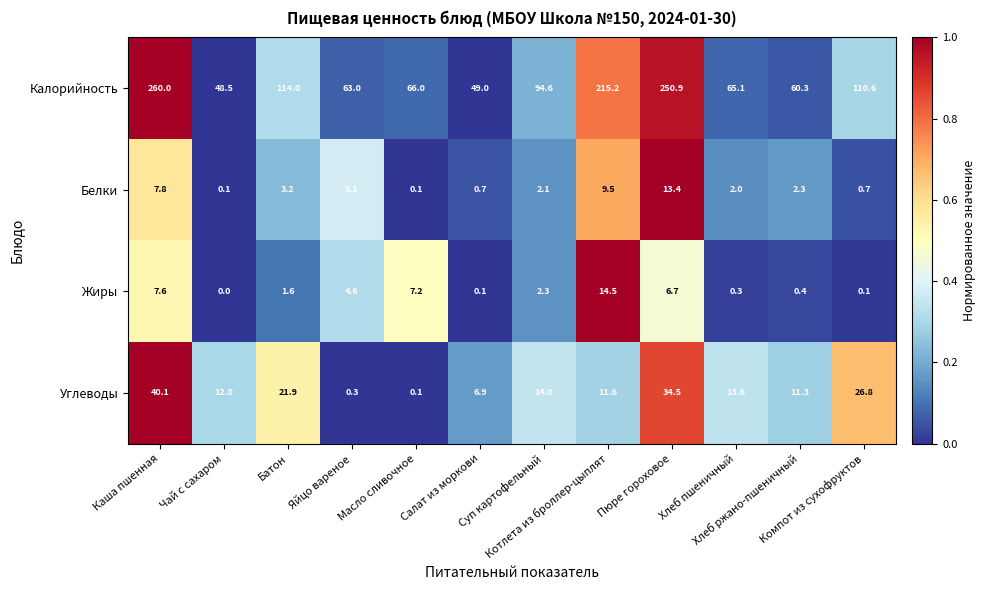

What is the sum of all Углеводы values?

193.1